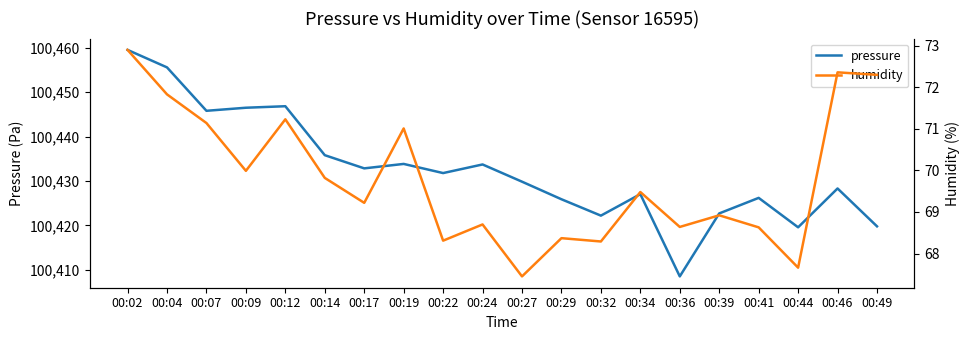

Which category has the highest value in the pressure series?

00:02